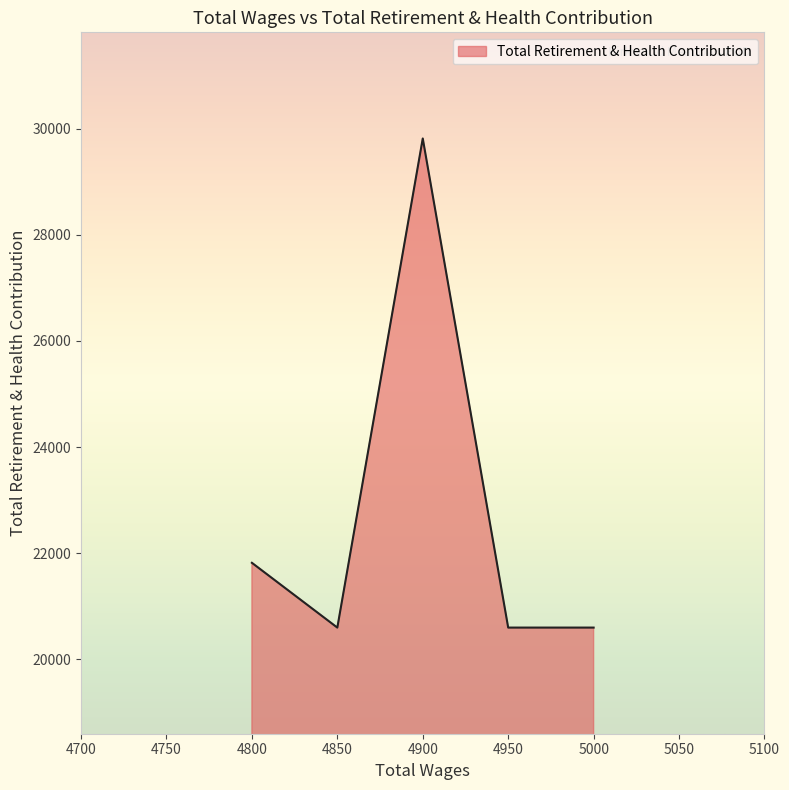

Reading left to right, extract all data points from this chart.

21818	20597	29815	20597	20597